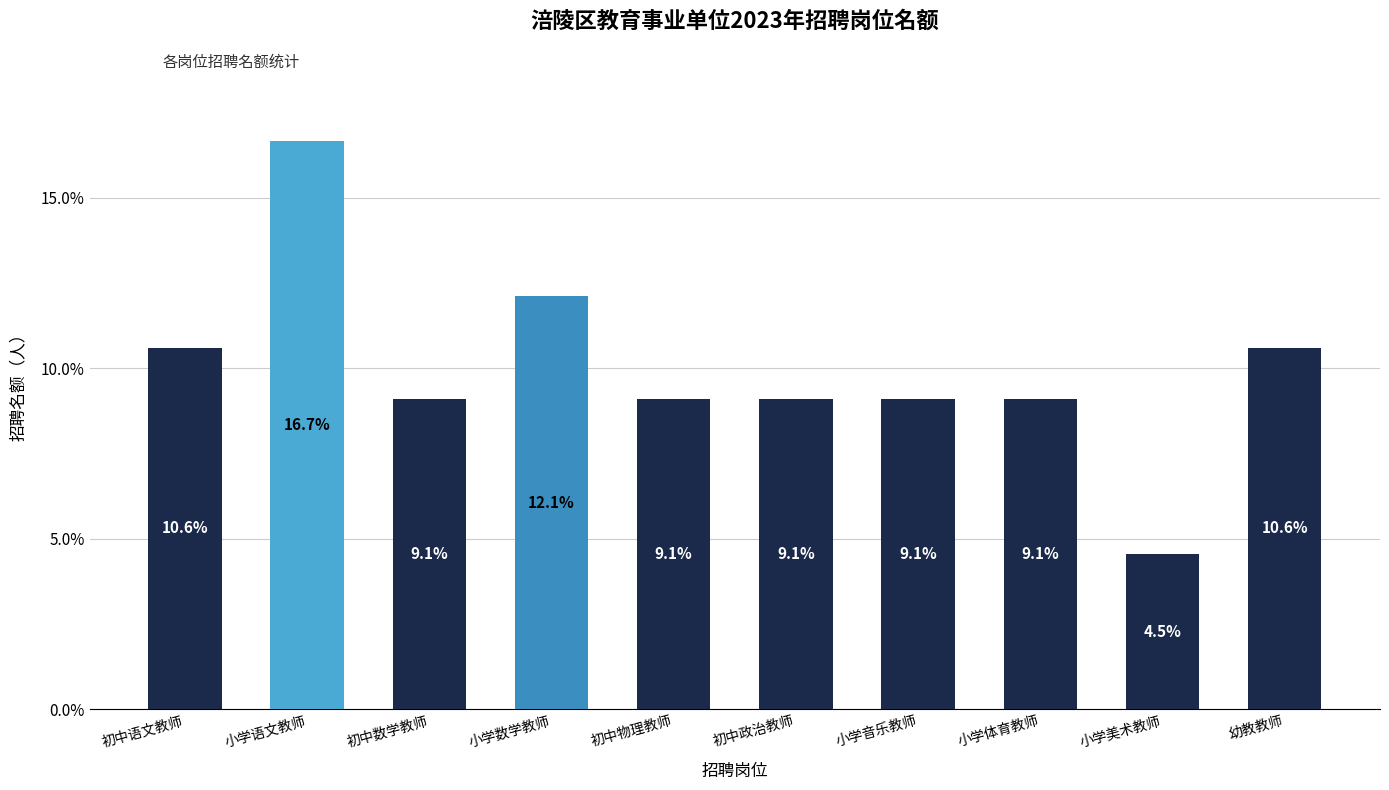

The value at 初中物理教师 is 9.1. True or false?

True